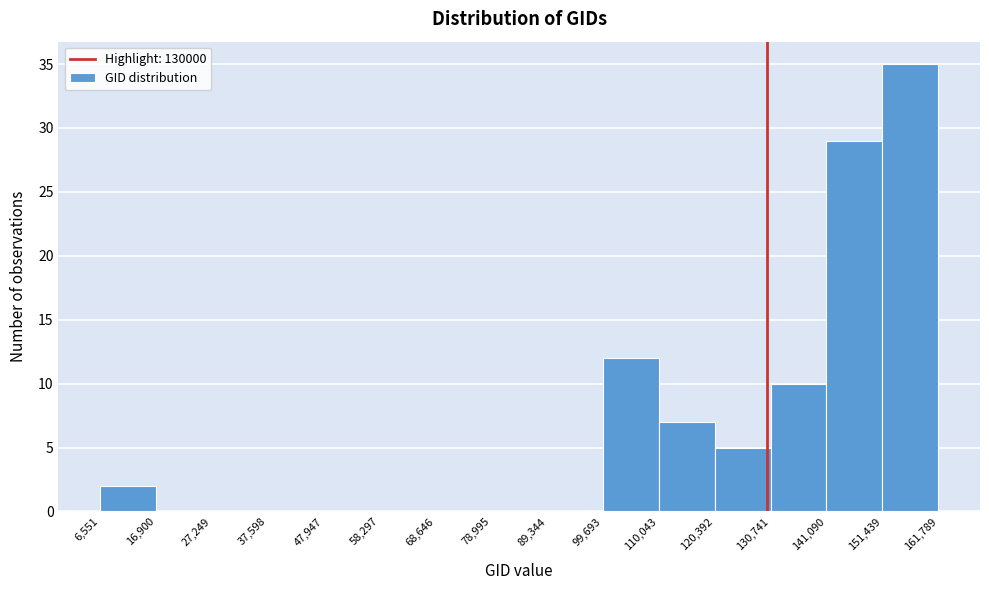

Which range on the x-axis has the tallest bar?

151,439 to 161,789